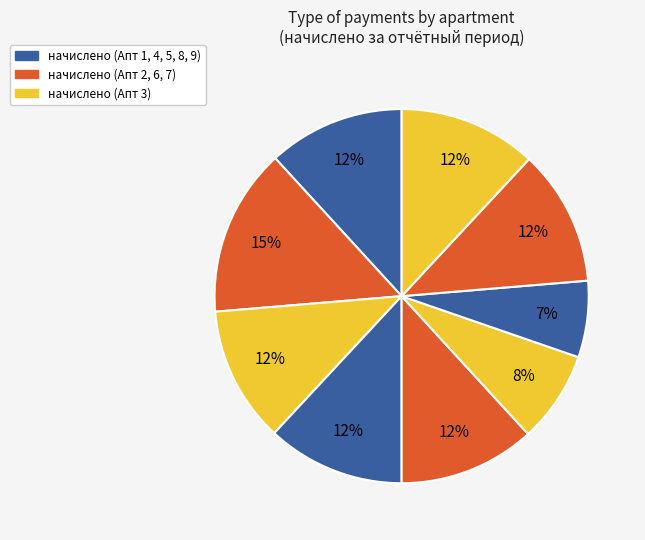

How many segments does this pie chart have?

9